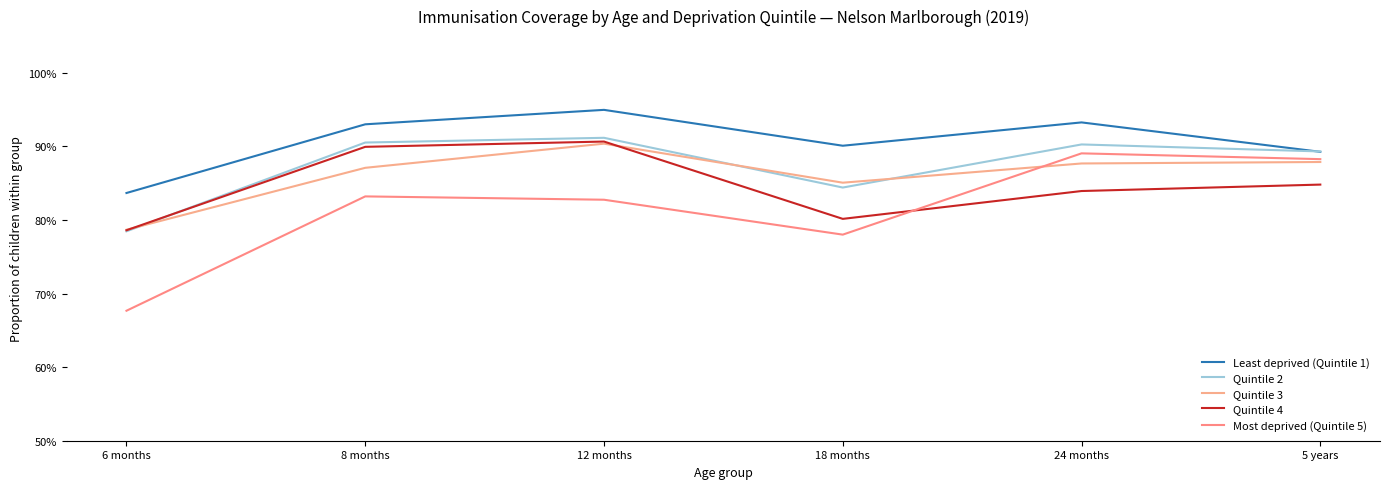

Is this an area chart (filled region under the line)?

No